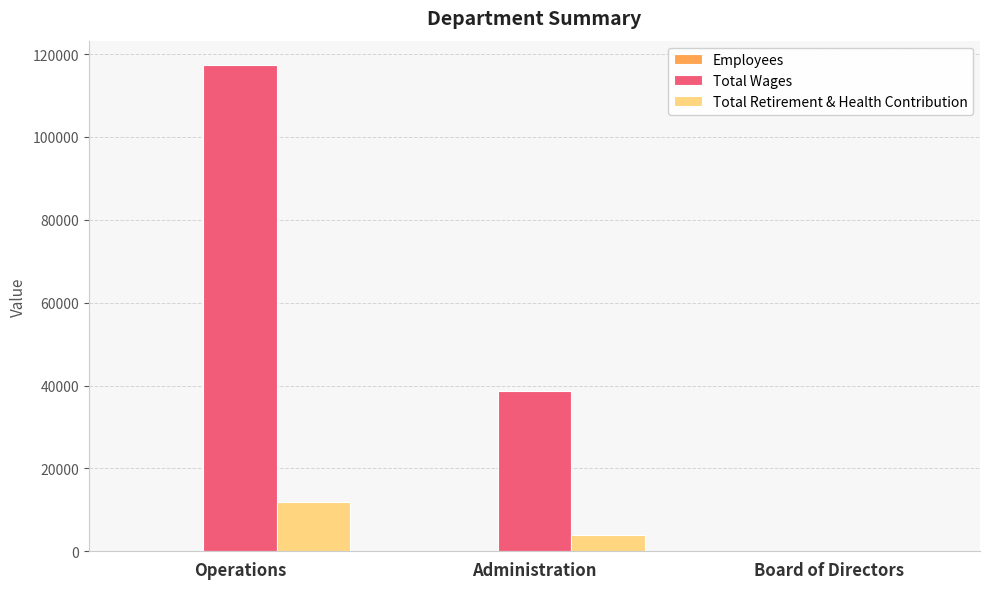

The value of Total Retirement & Health Contribution at Operations is 11890. True or false?

True